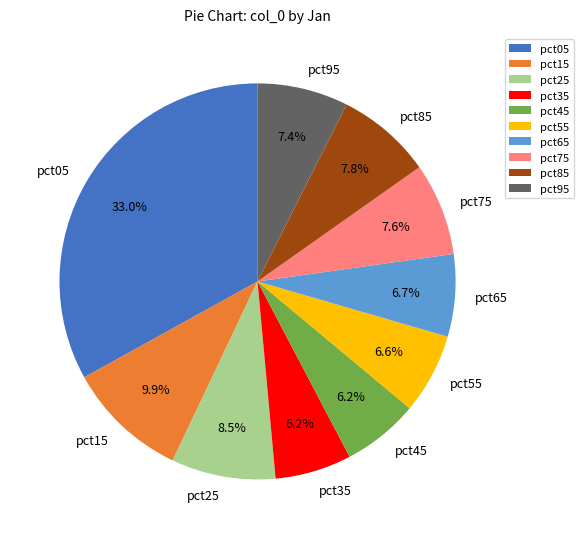

To the nearest percent, what portion does pct85 represent?

8%